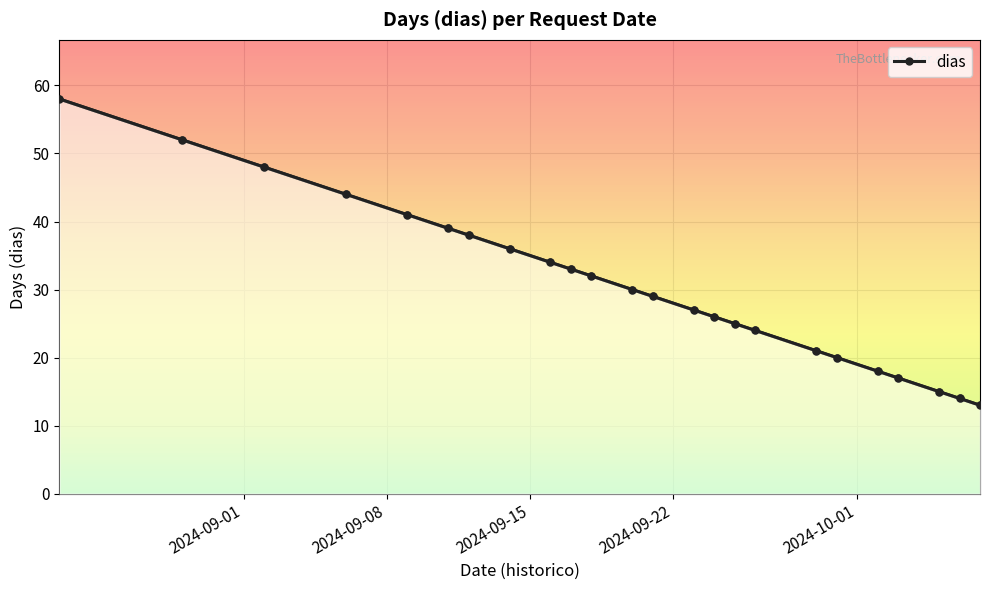

What is the difference between the maximum and minimum values?

45